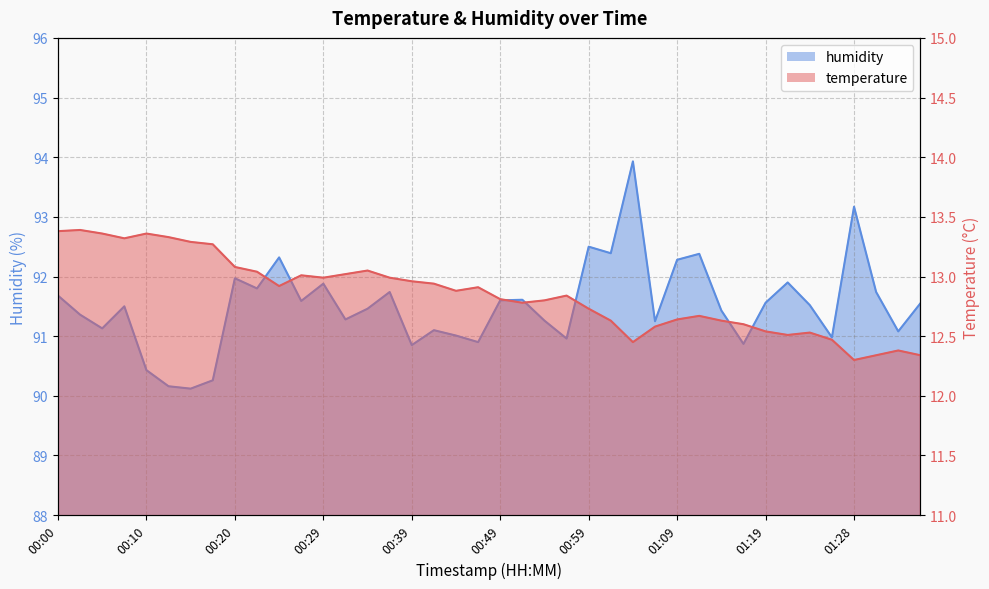

How many distinct data groups are displayed?

2